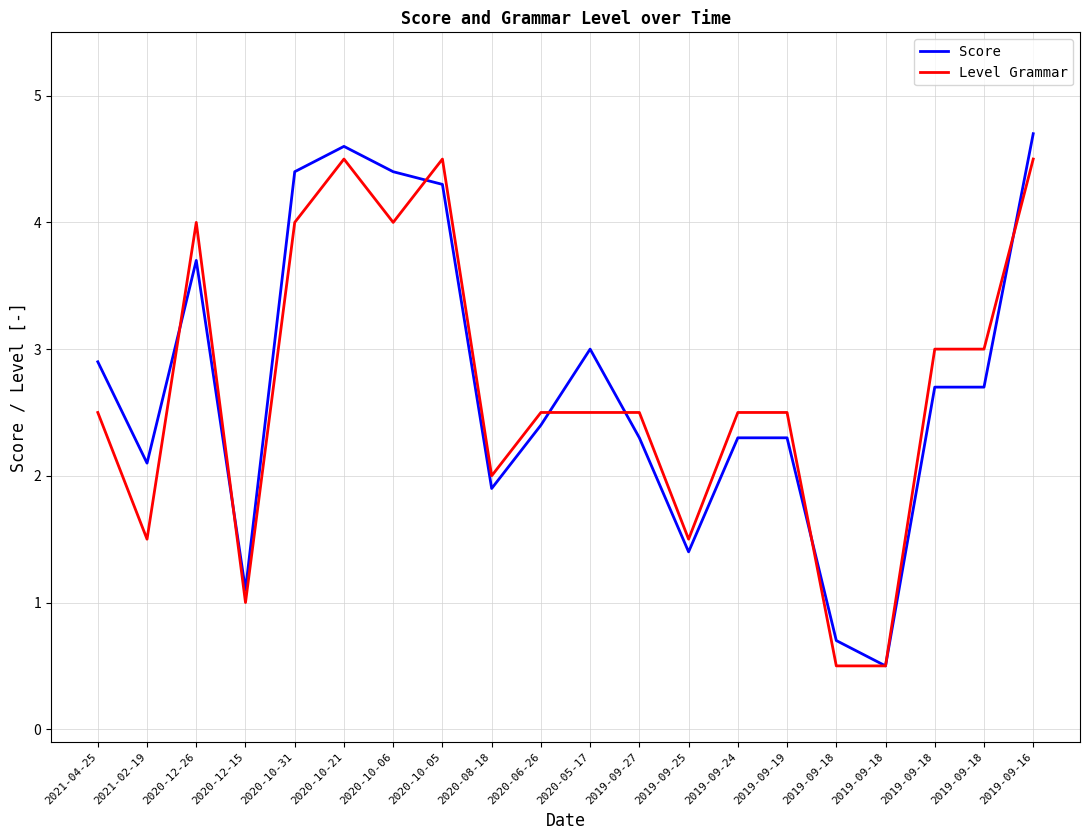

What is the average value of the Level Grammar series?

2.7